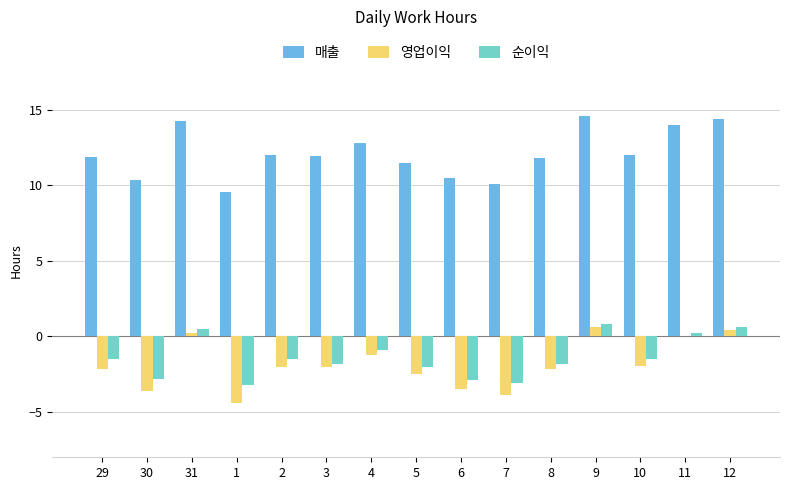

How many distinct data groups are displayed?

3